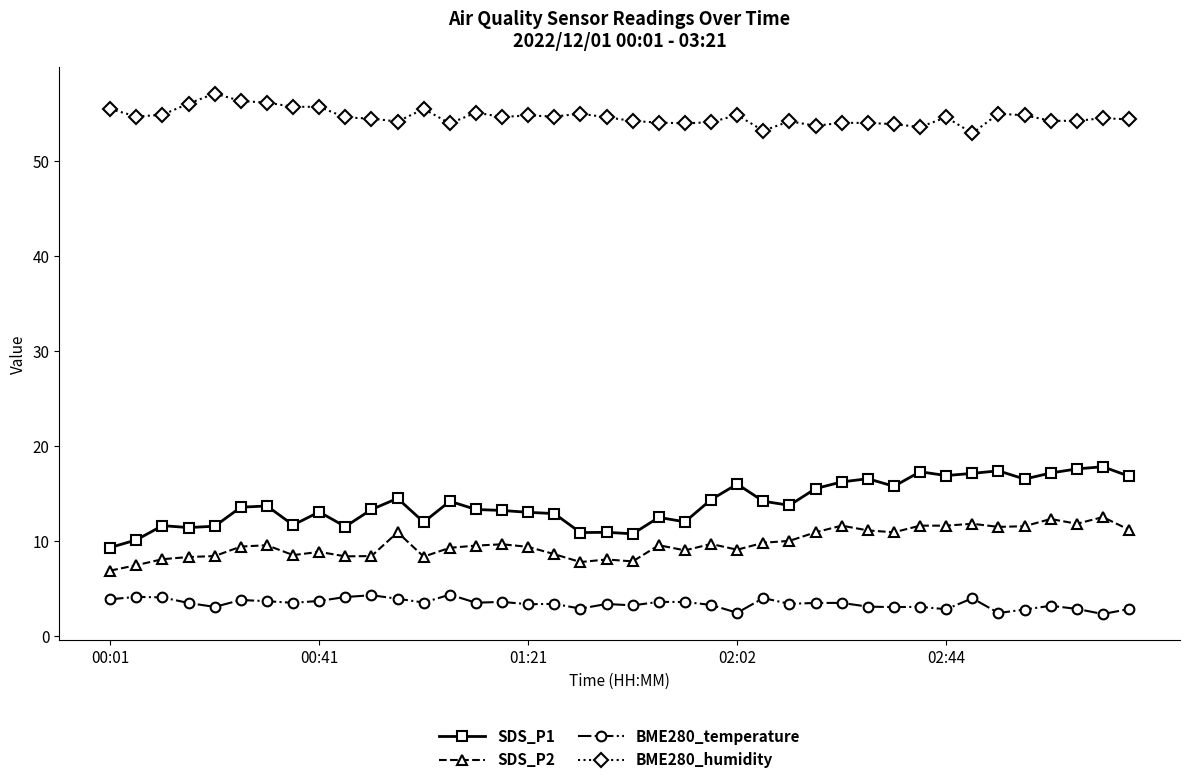

Does the chart display data point markers on the line(s)?

Yes